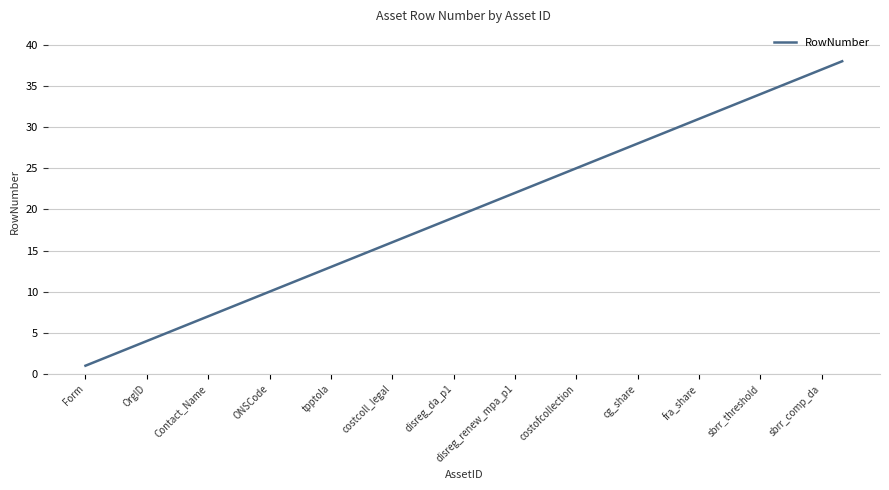

What is the greatest value displayed?

38